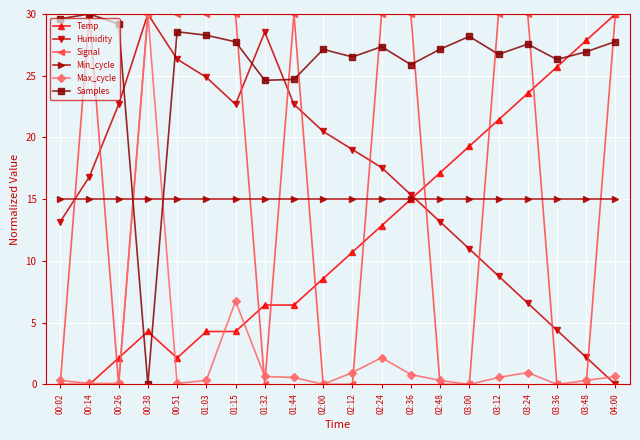

Where is the first local maximum for Humidity?

00:38